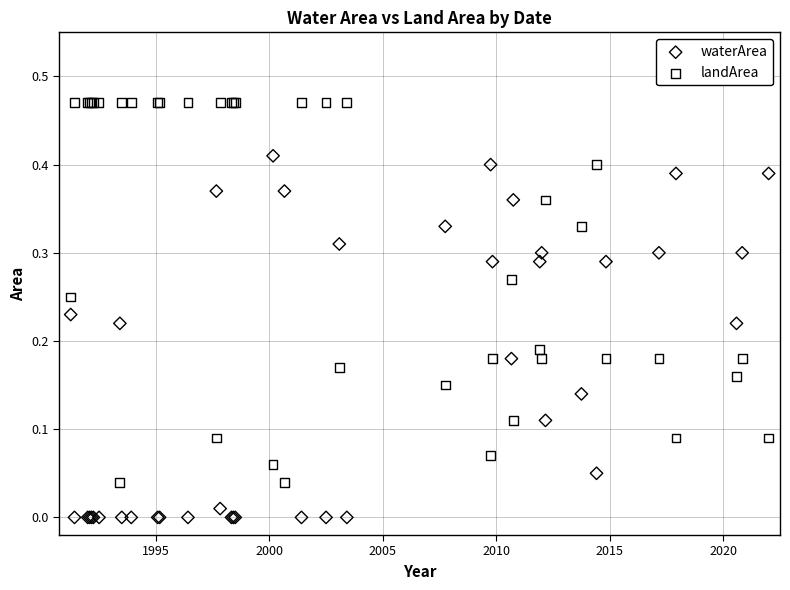

What is the X range (max minus min) for the scatter plot?

30.8